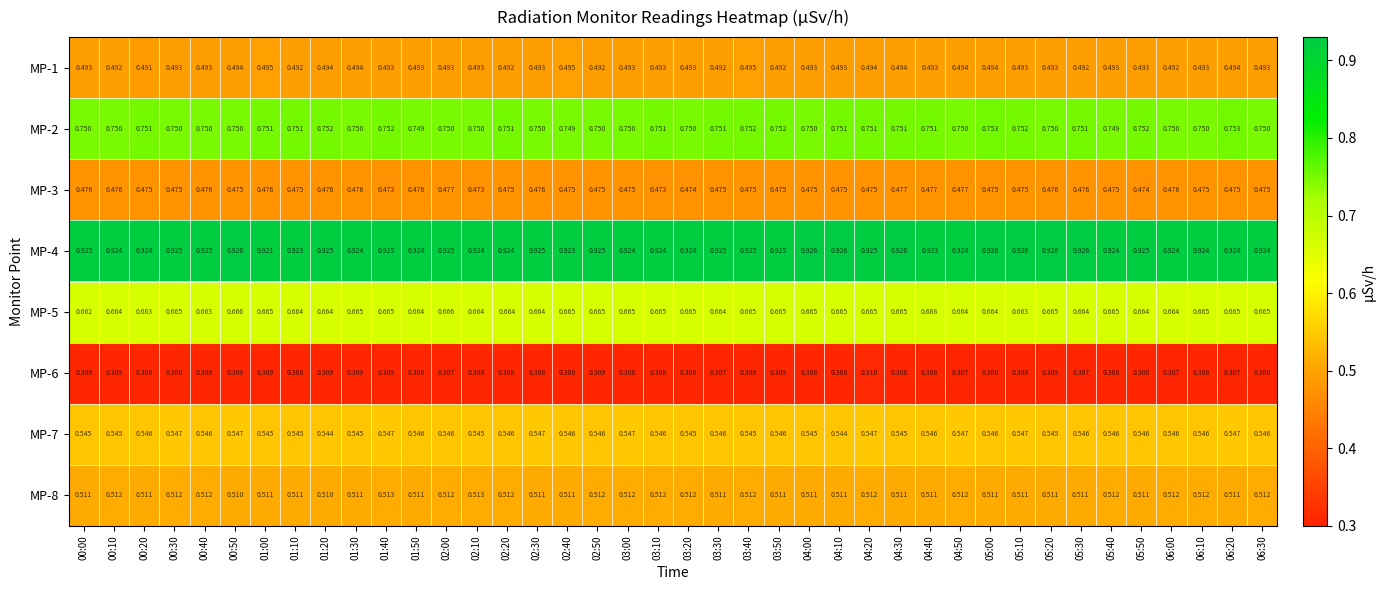

Which series has the widest spread of values?

MP-5